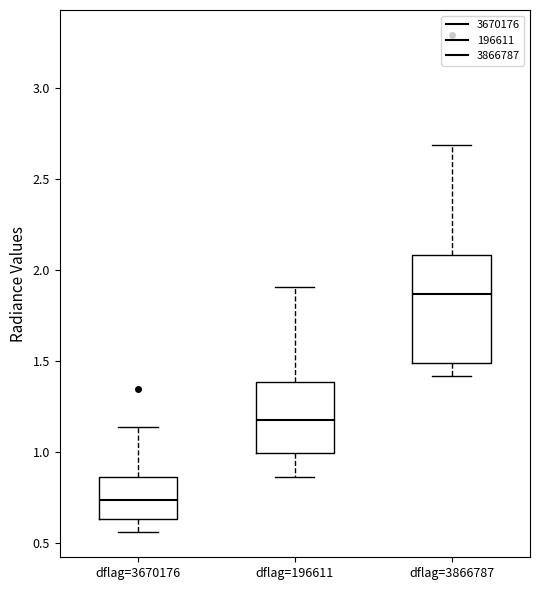

Where is the upper edge of the box for dflag=3866787 on the y-axis? The values are not printed on the chart, so give them approximately, as read against the axis.

2.10